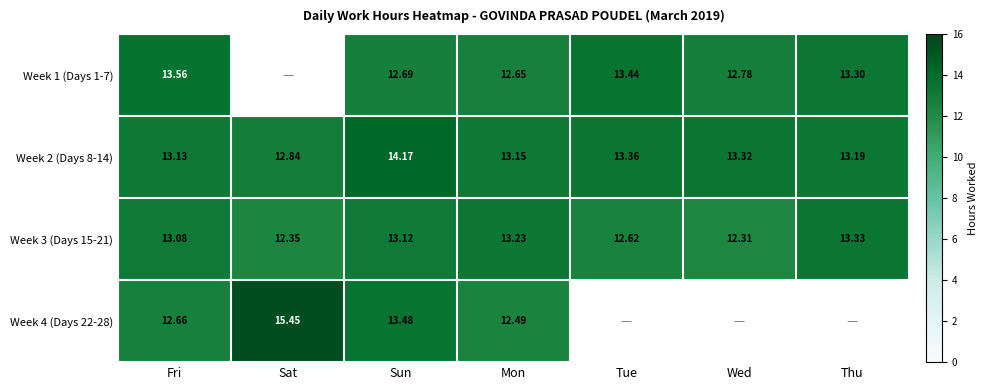

At which label is Week 2 (Days 8-14) closest to 13?

Fri